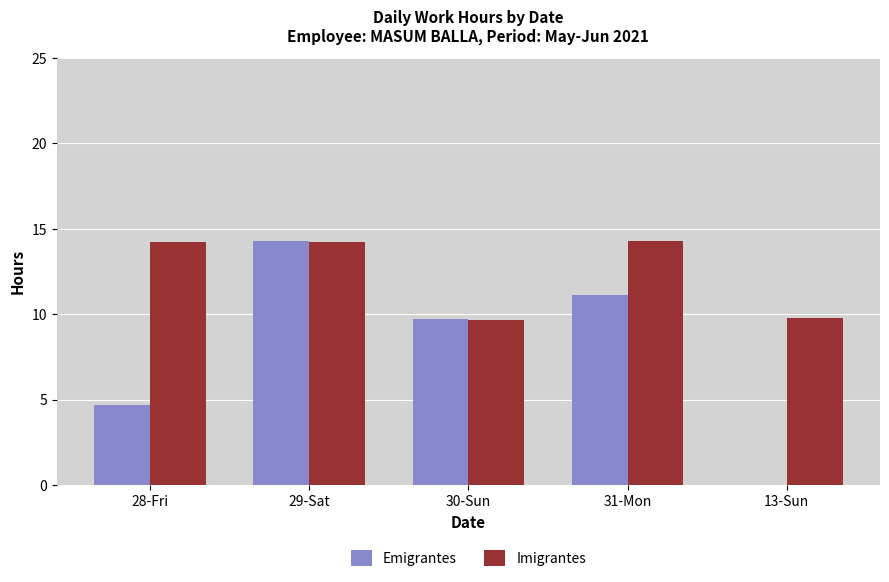

What are all the series names shown in the legend?

Emigrantes, Imigrantes